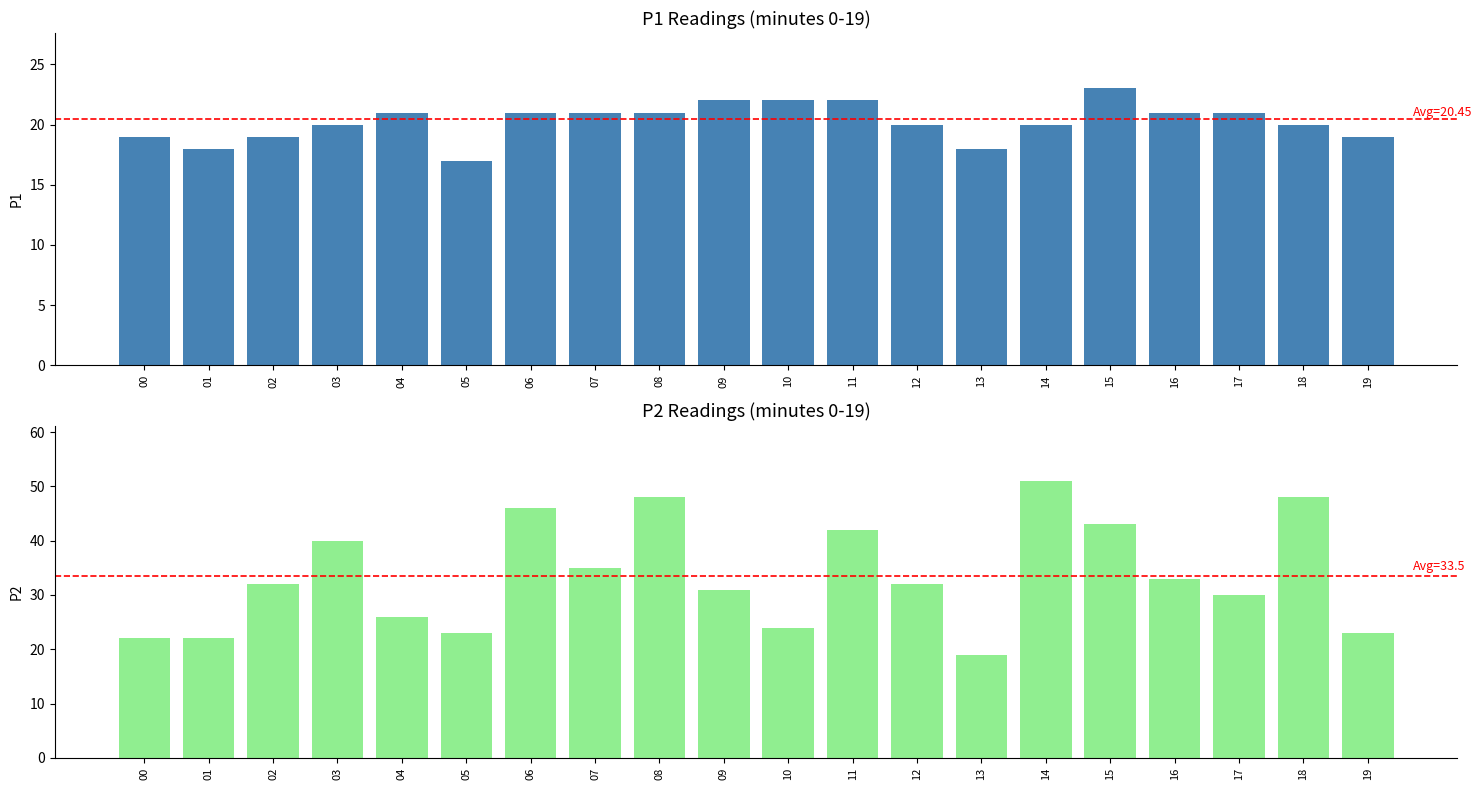

Is it true that P1 equals 22 at 11?

True